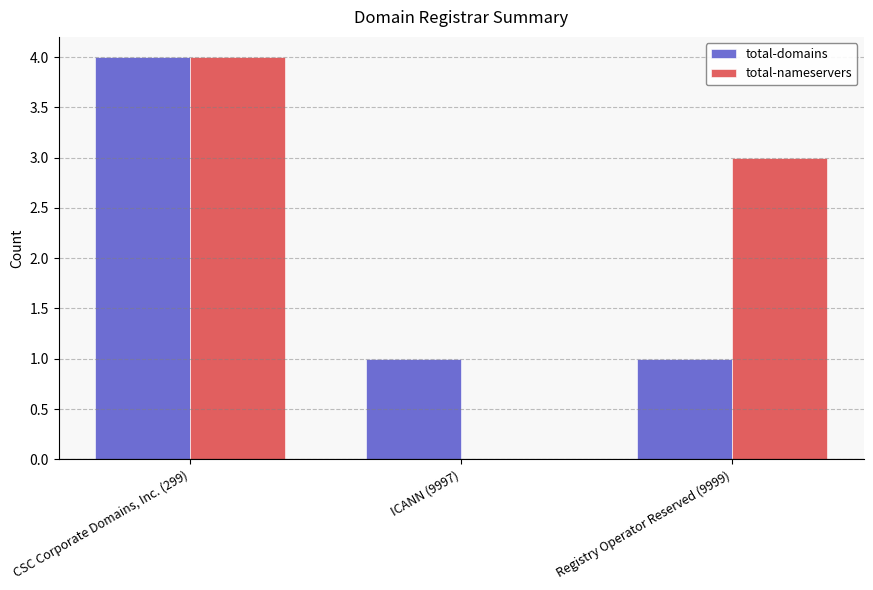

What is the total value across all series at CSC Corporate Domains, Inc. (299)?

8